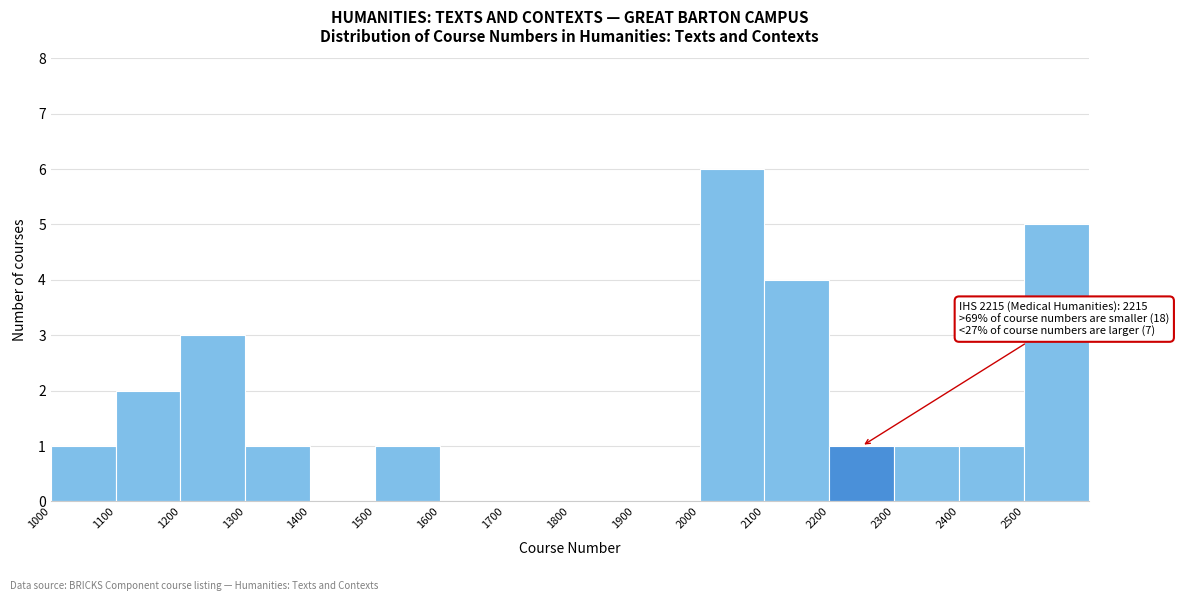

Which range on the x-axis has the tallest bar?

2000 to 2100